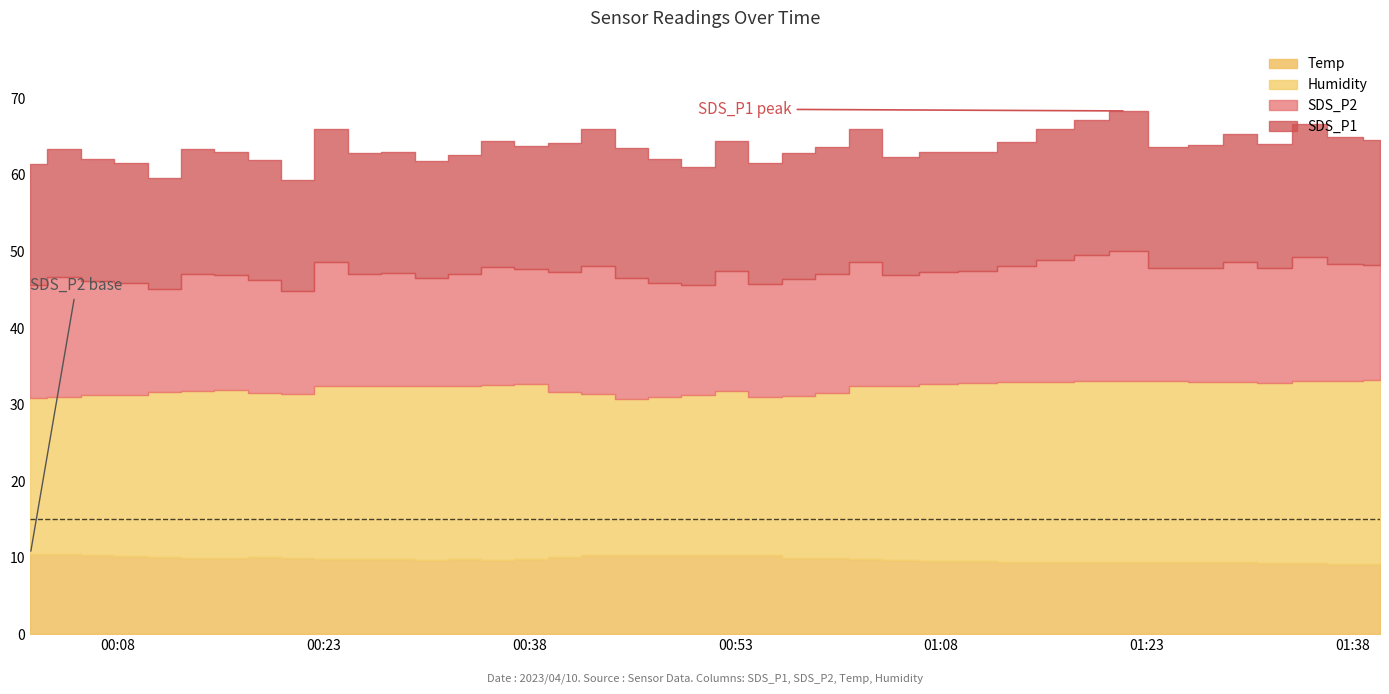

Which label corresponds to the largest value in the chart?

2023/04/10 01:40:00